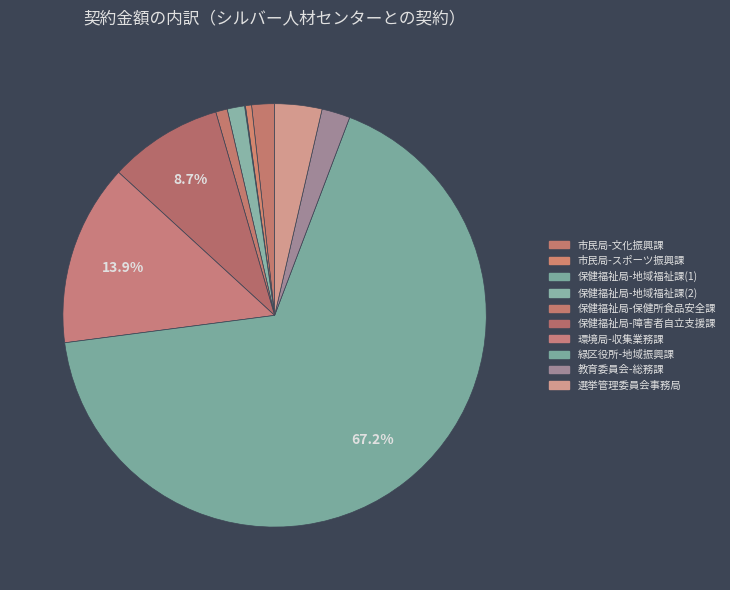

Count the number of slices in the pie.

10